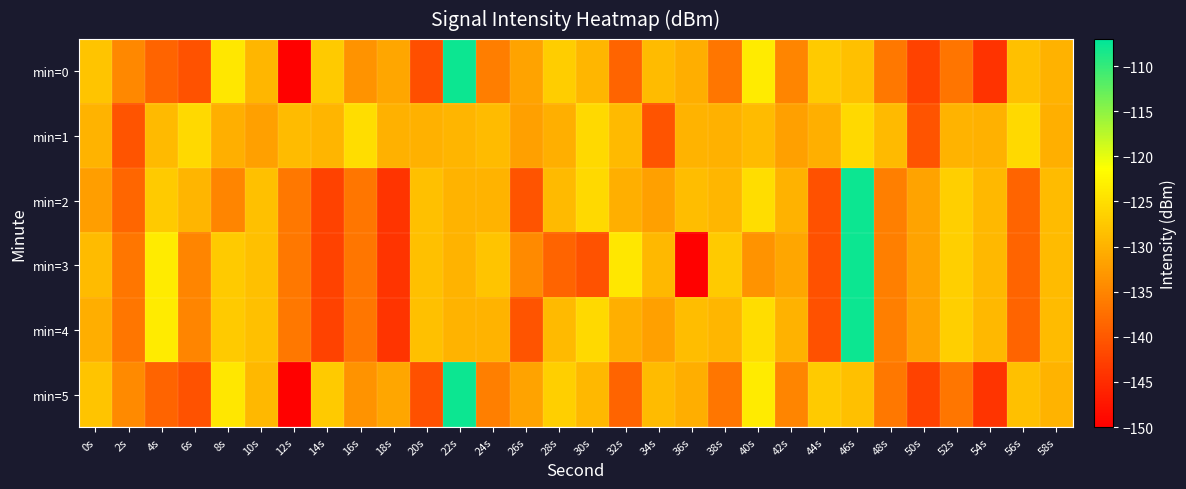

Rank the series at 8s from highest to lowest value.

min=5, min=0, min=3, min=4, min=1, min=2